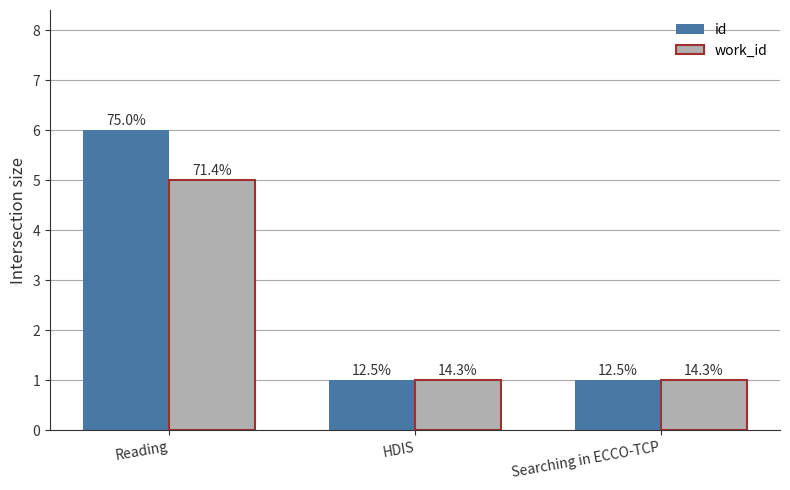

Reading left to right, extract all data points from this chart.

id: 6	1	1
work_id: 5	1	1